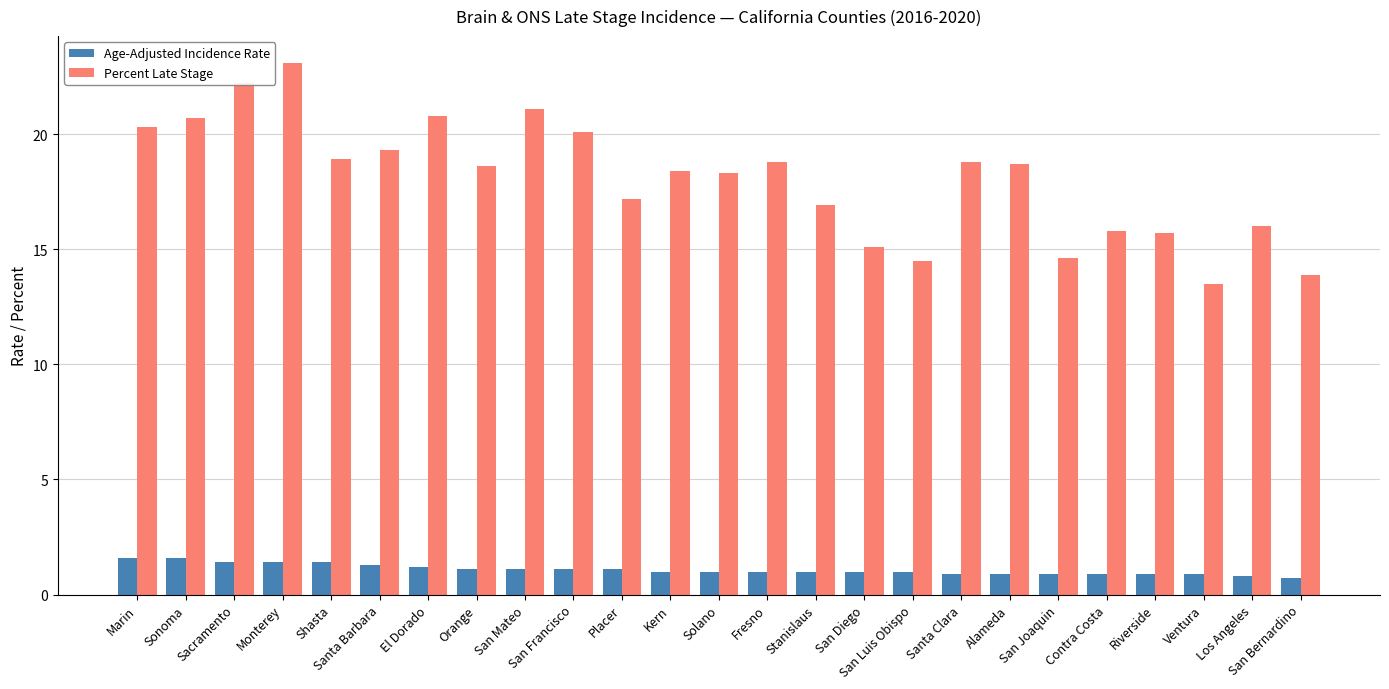

Where does the Age-Adjusted Incidence Rate series first go above 1?

Marin